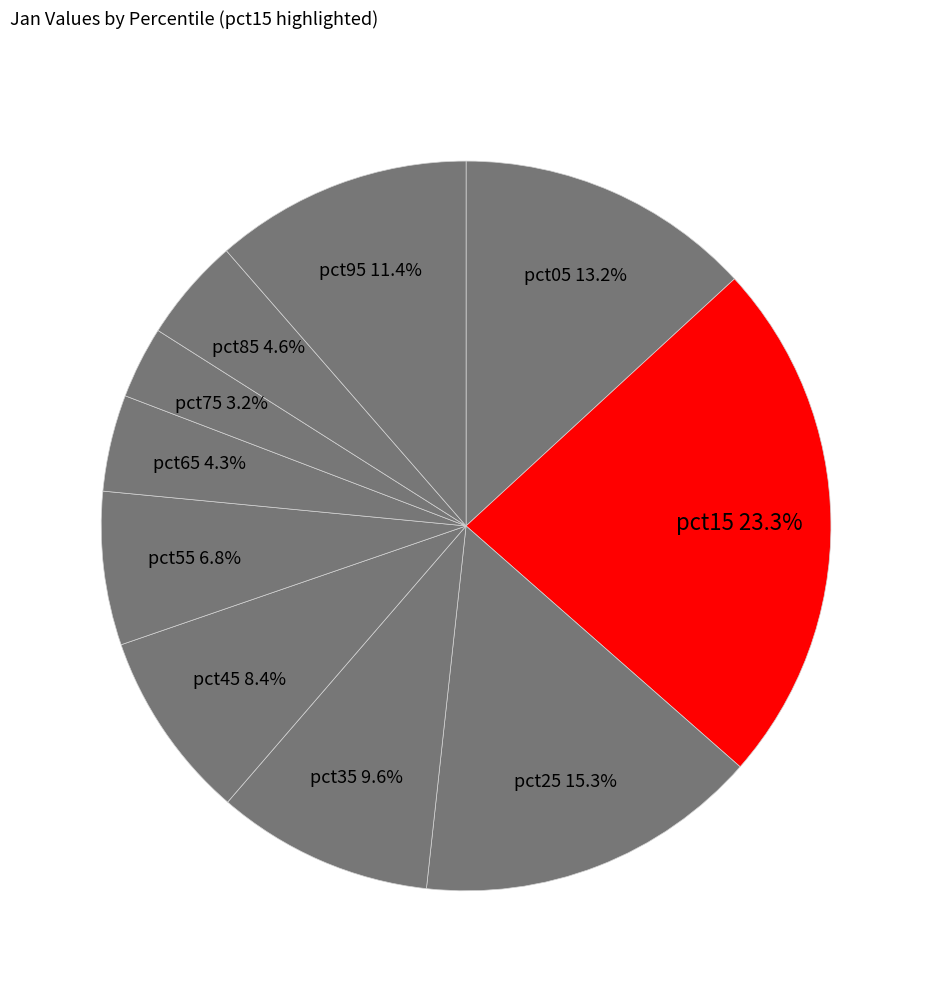

To the nearest percent, what portion does pct35 represent?

10%